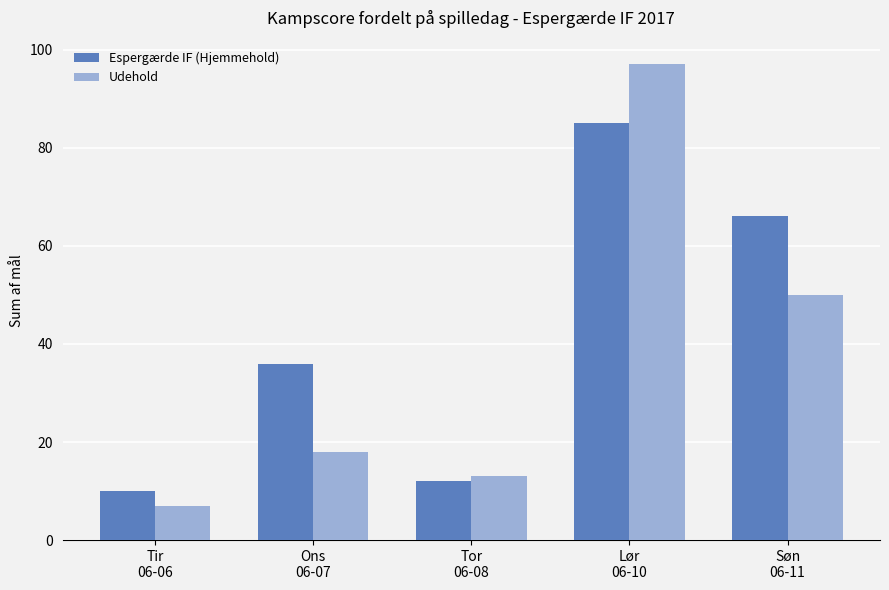

How many categories are shown in the chart?

5